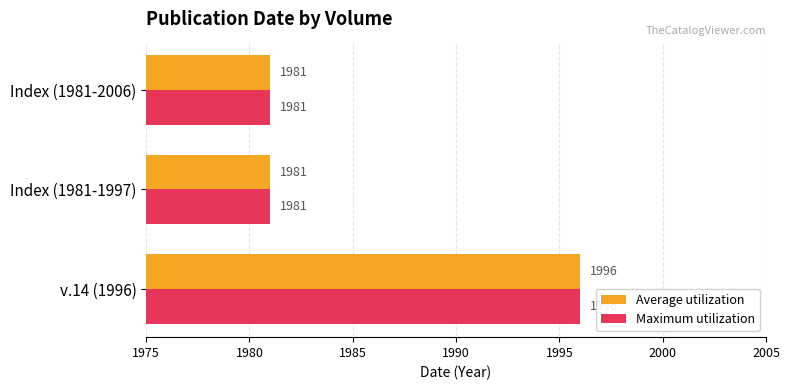

What are all the series names shown in the legend?

Average utilization, Maximum utilization